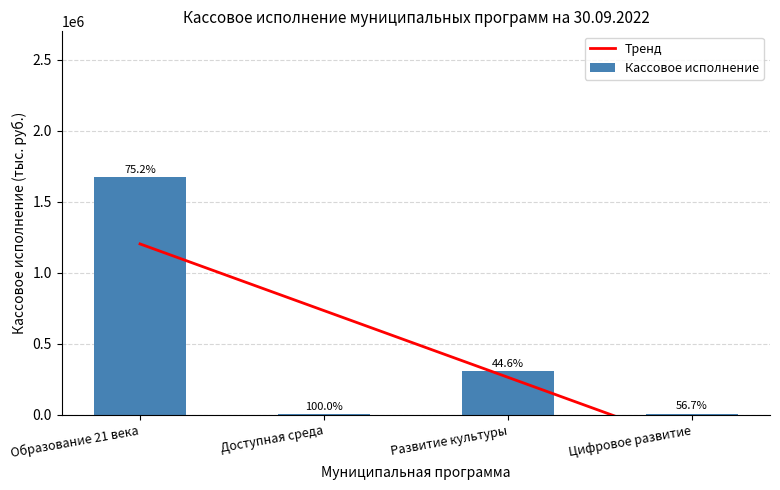

The chart shows a value of 1673906.7 at Образование 21 века. True or false?

True